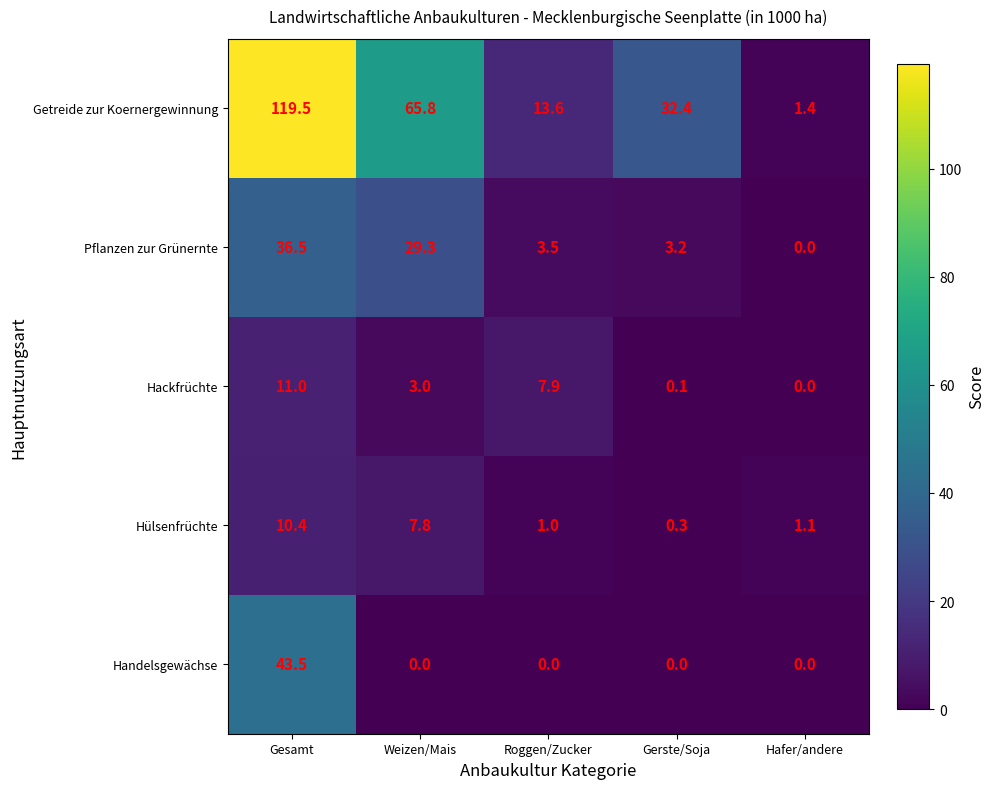

At which label is Hülsenfrüchte closest to 5?

Weizen/Mais